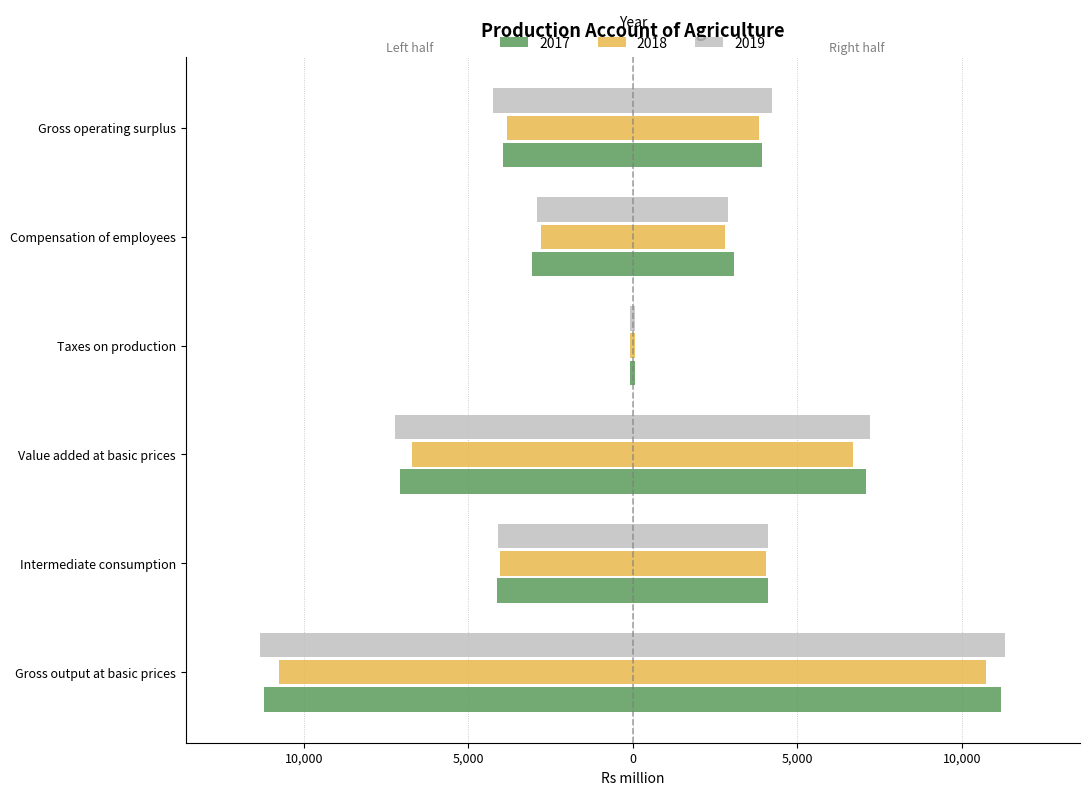

The value of 2017 at Gross output at basic prices is -14727.5. True or false?

False